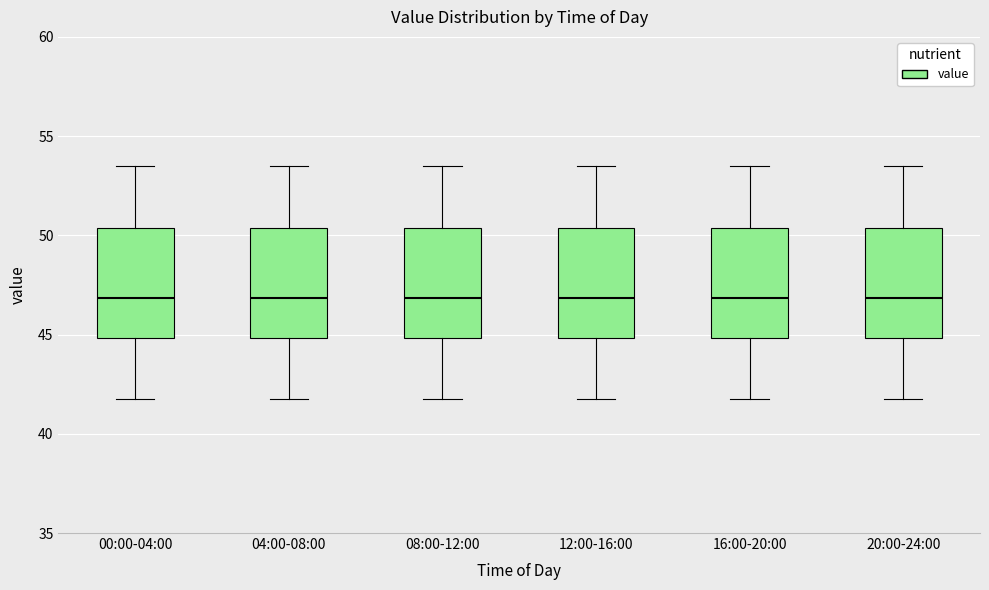

Where does the lower whisker of the box for 04:00-08:00 end on the y-axis? The values are not printed on the chart, so give them approximately, as read against the axis.

41.5